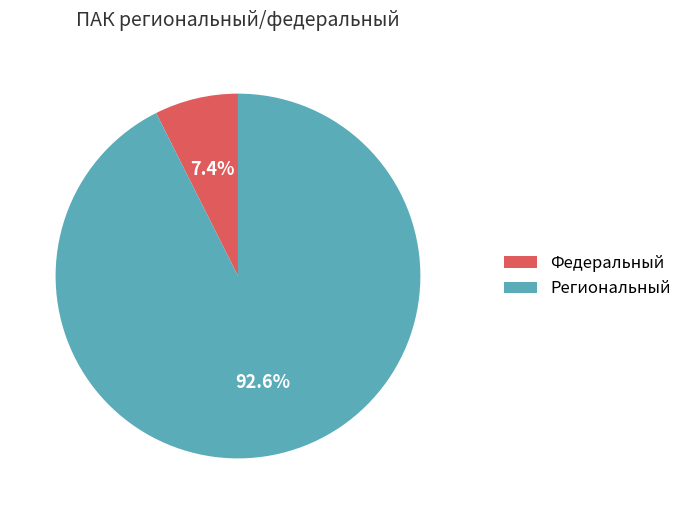

Which has a higher value, Региональный or Федеральный?

Региональный